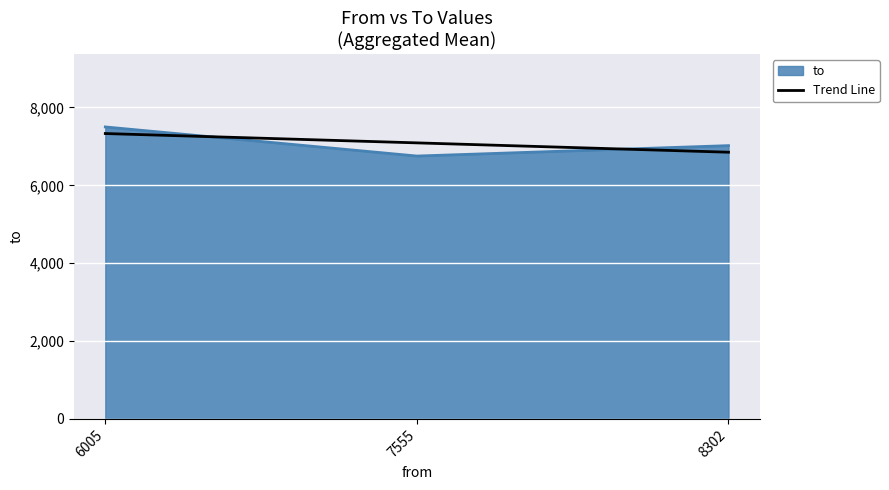

What is the difference between the highest and lowest values at 7555?

338.3